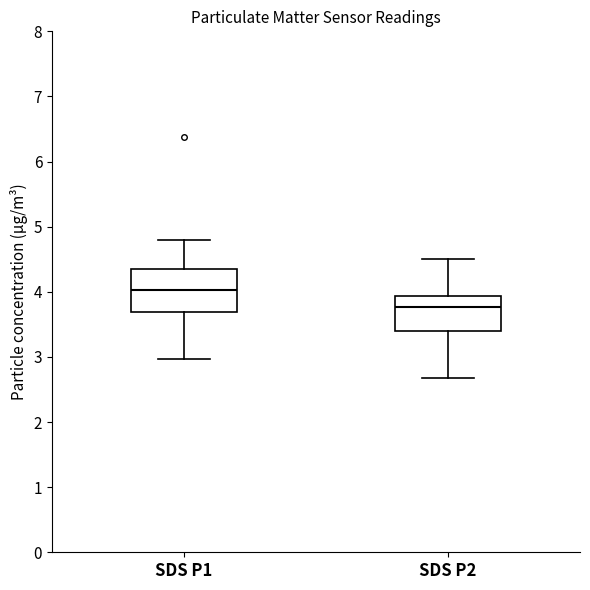

Which box is the tallest, from its lower edge to its upper edge?

SDS P1